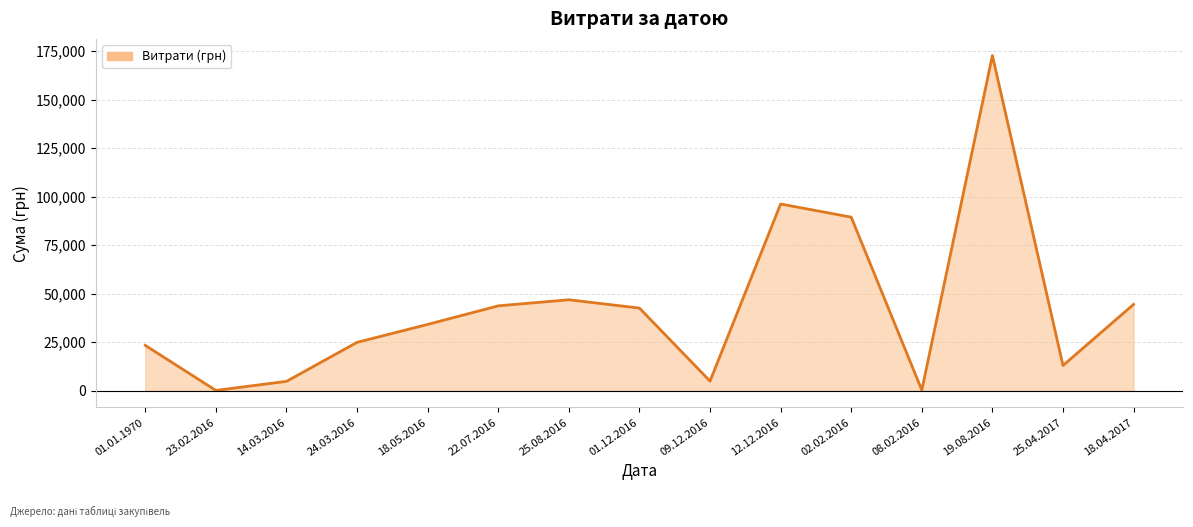

What is the change in value from 18.05.2016 to 09.12.2016?

-29223.2